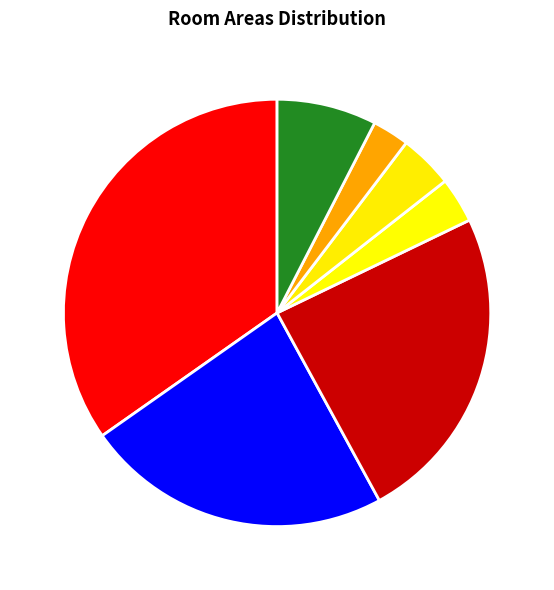

Is Passage 2 the majority of the pie?

No